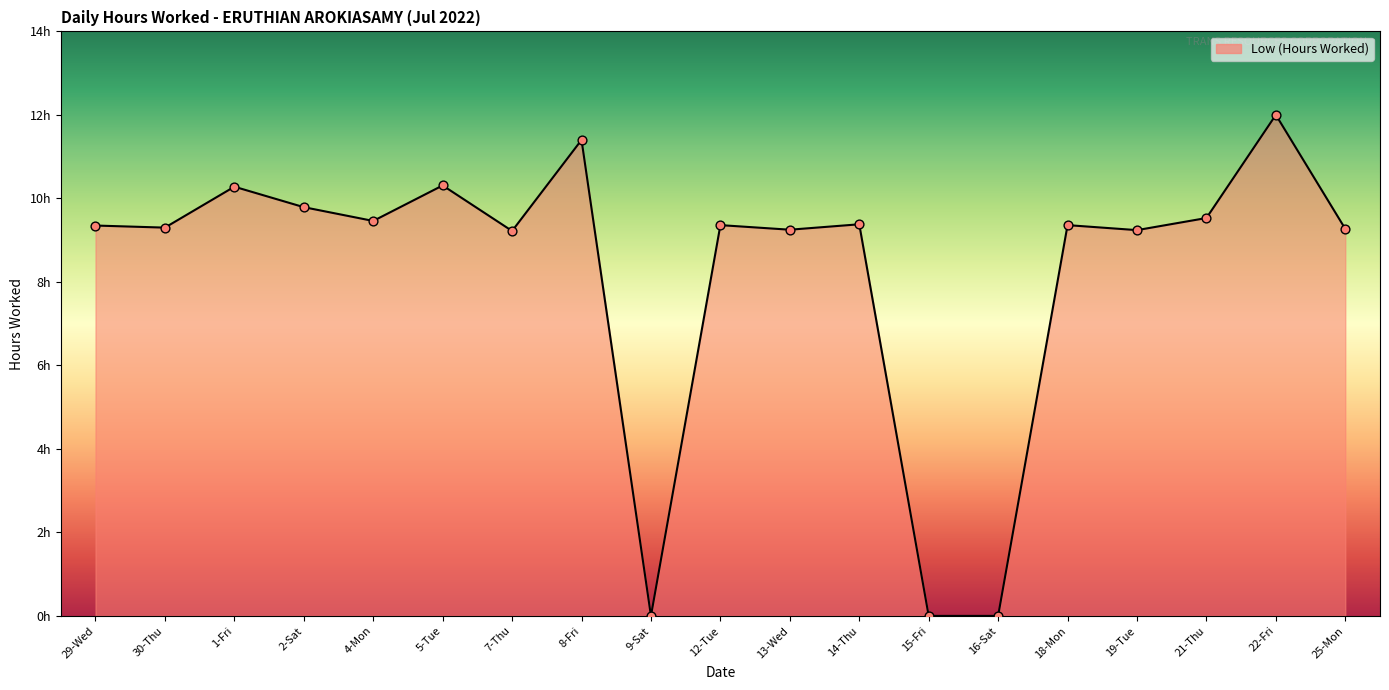

Approximately how many times larger is the value at 19-Tue compared to 22-Fri?

0.8